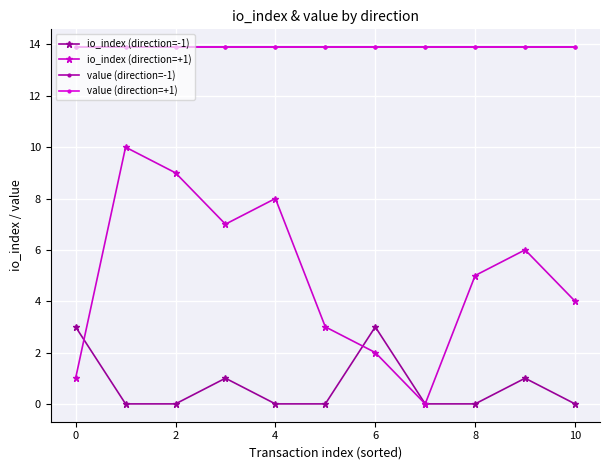

Does the chart have visible grid lines?

Yes